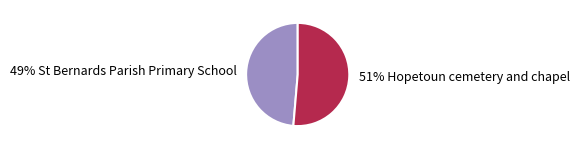

Is the sum of 49% St Bernards Parish Primary School and 51% Hopetoun cemetery and chapel greater than half?

Yes